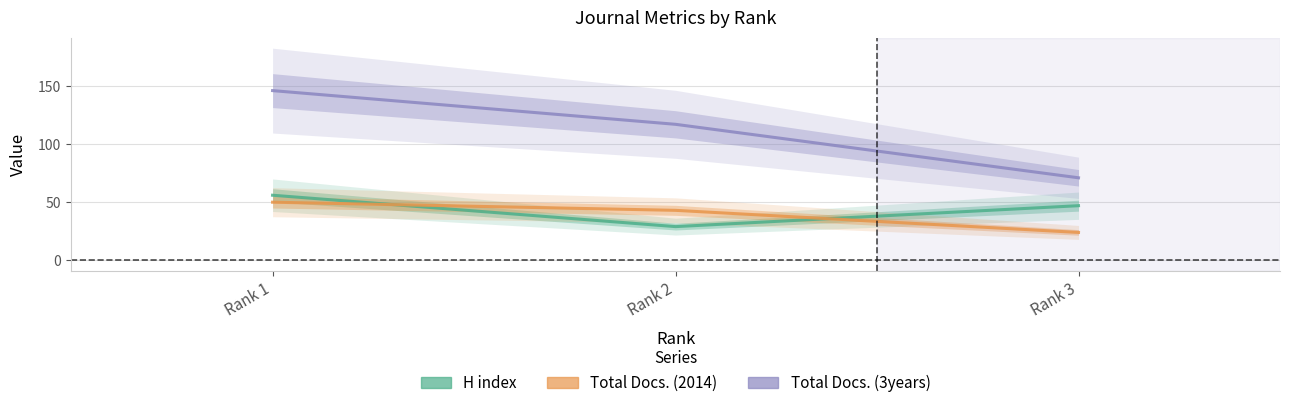

Does the chart have visible grid lines?

Yes